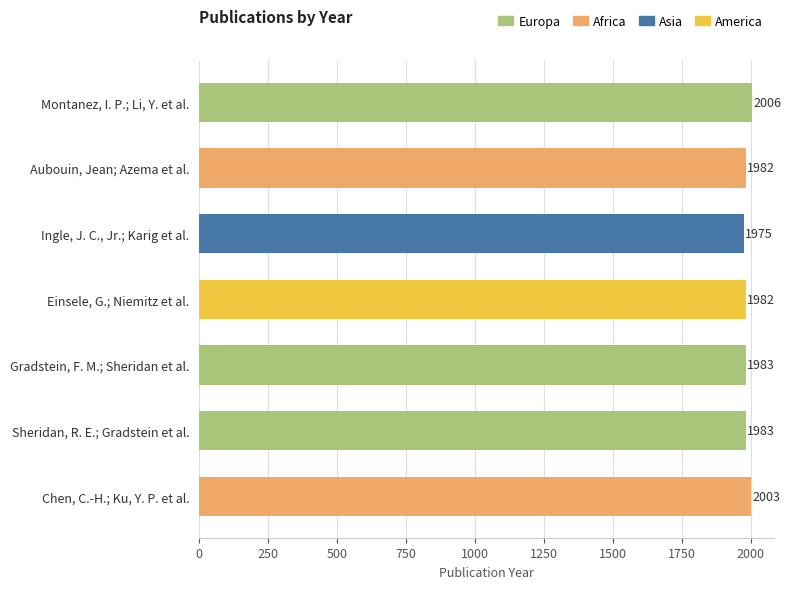

What is the value of the 6th bar from the top?

1983